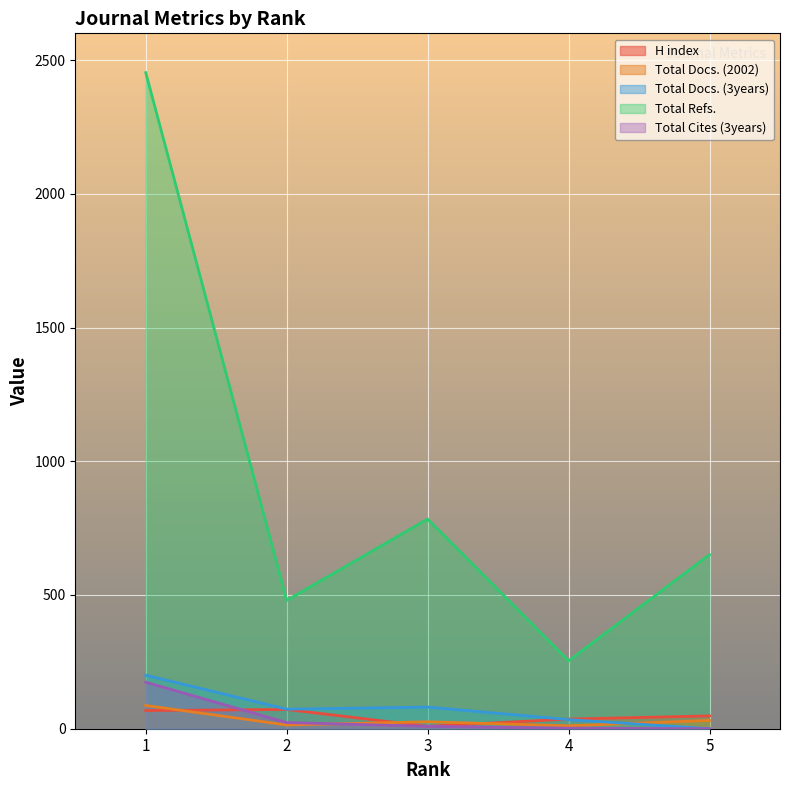

At which category does Total Docs. (2002) reach its first local peak?

3